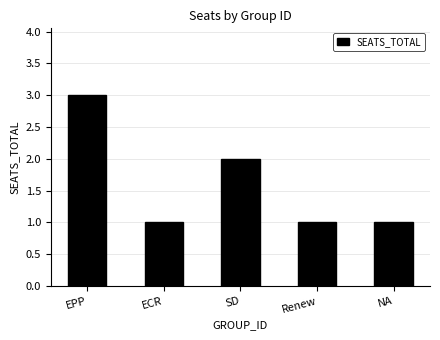

How many bars are there in total?

5